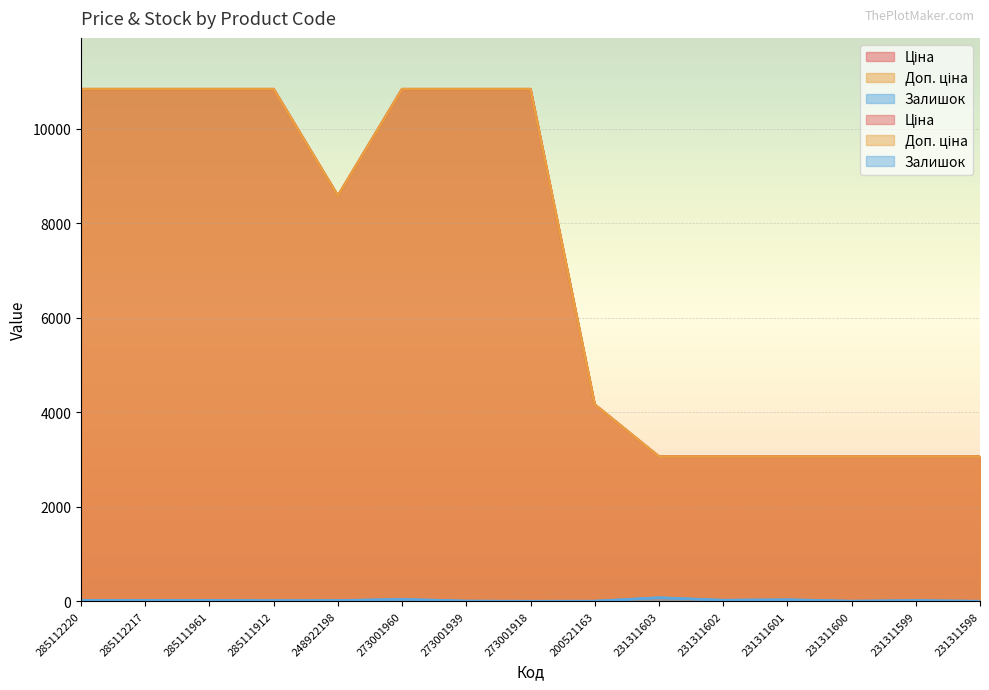

At which category does Ціна reach its first local valley?

248922198